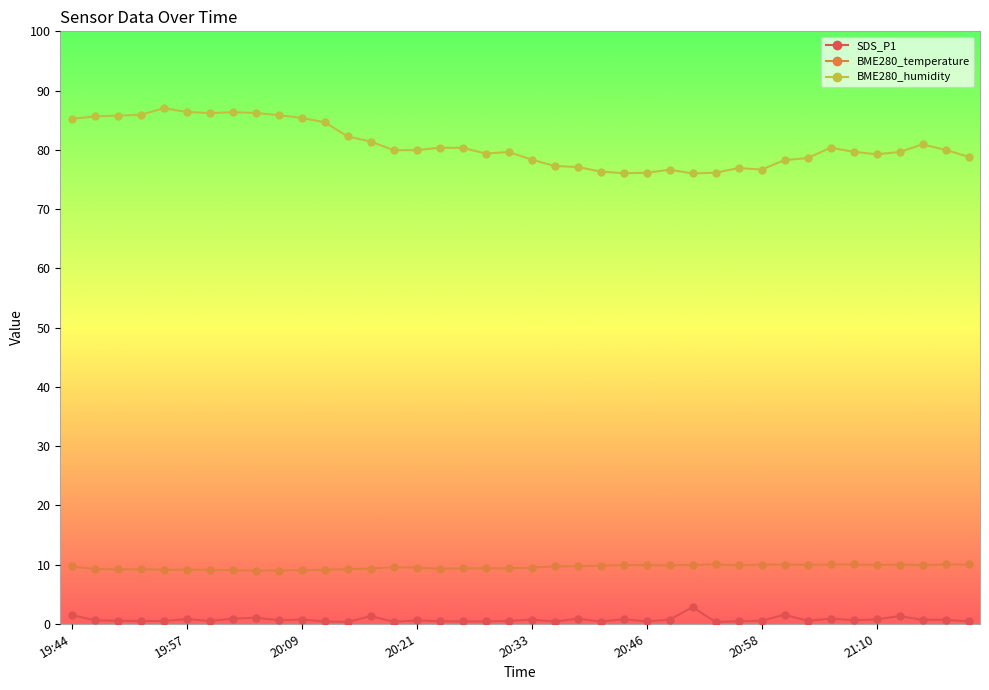

What is the lowest value of the BME280_humidity series?

76.0